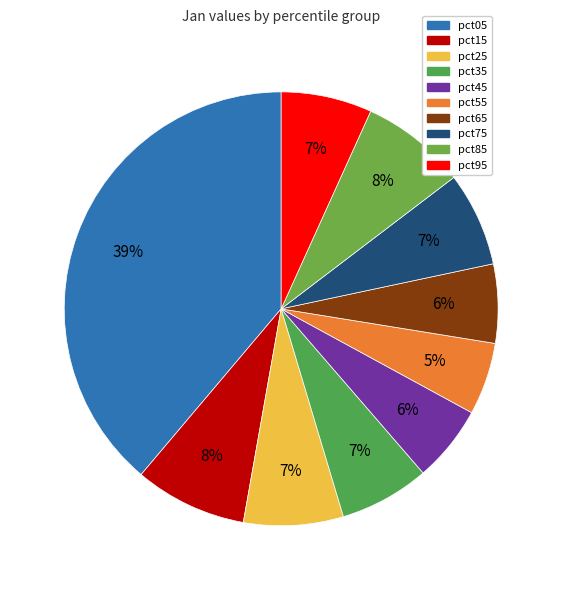

Combined, do pct15 and pct95 account for over 50%?

No